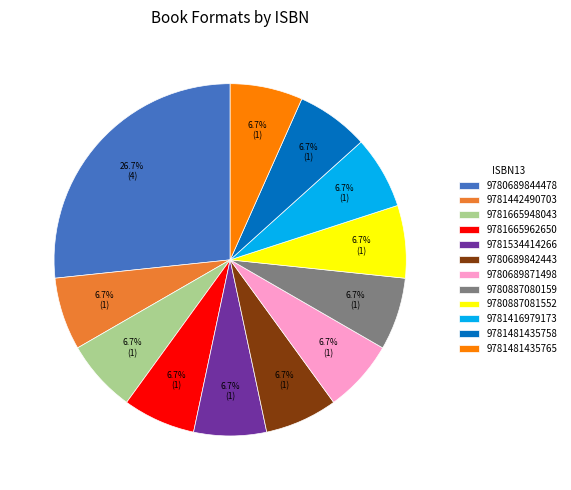

To the nearest percent, what portion does 9781665962650 represent?

7%